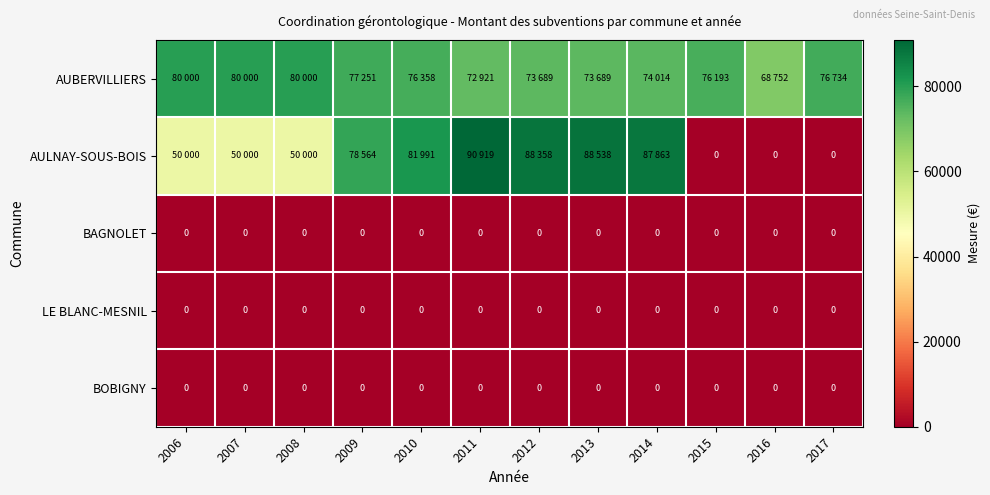

The value of BOBIGNY at 2015 is 0. True or false?

True